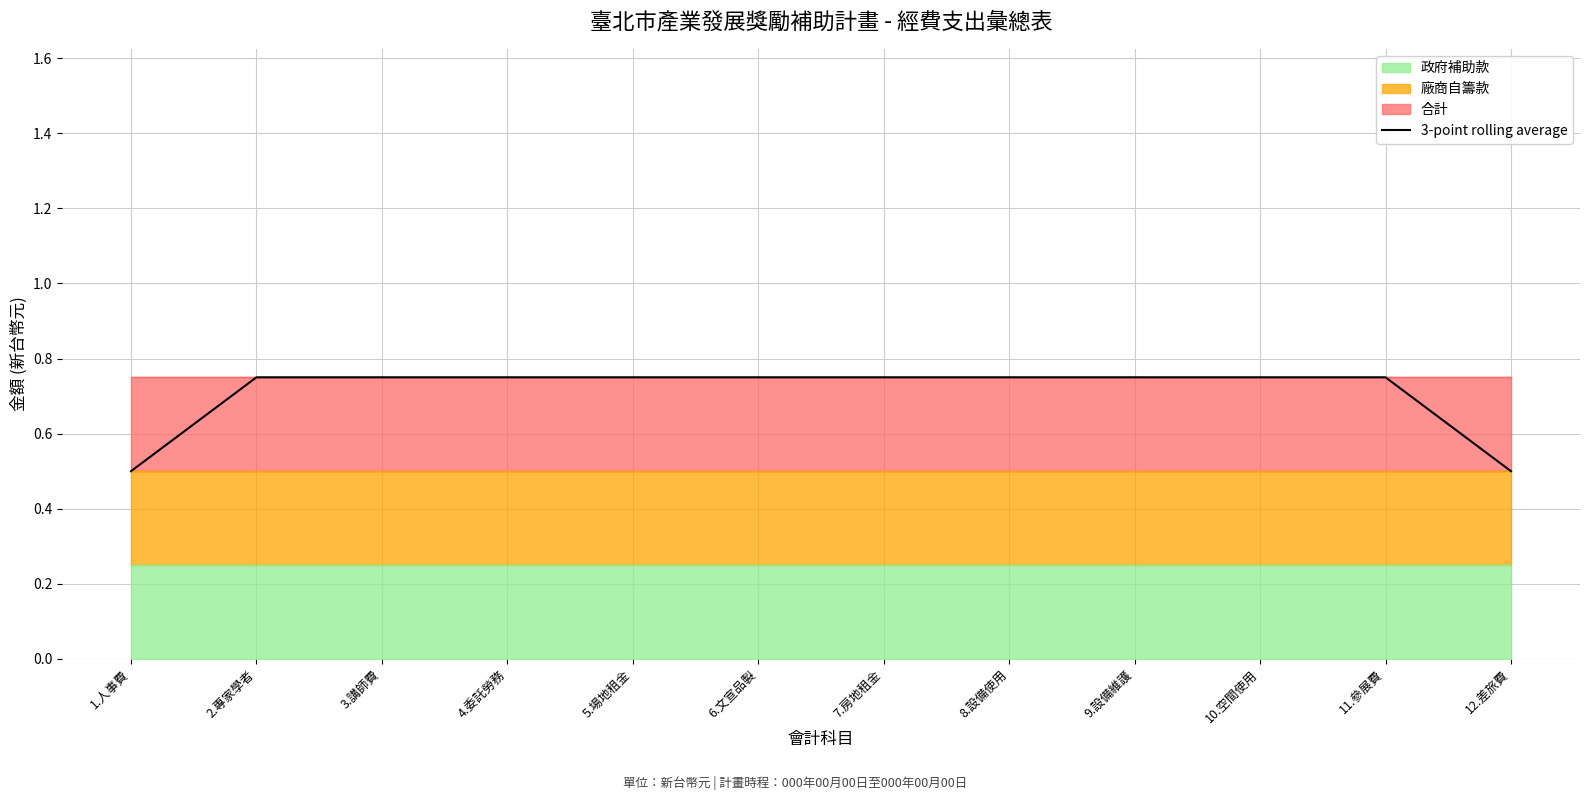

The 3-point rolling average series shows 1.3 at 6.文宣品製. True or false?

False